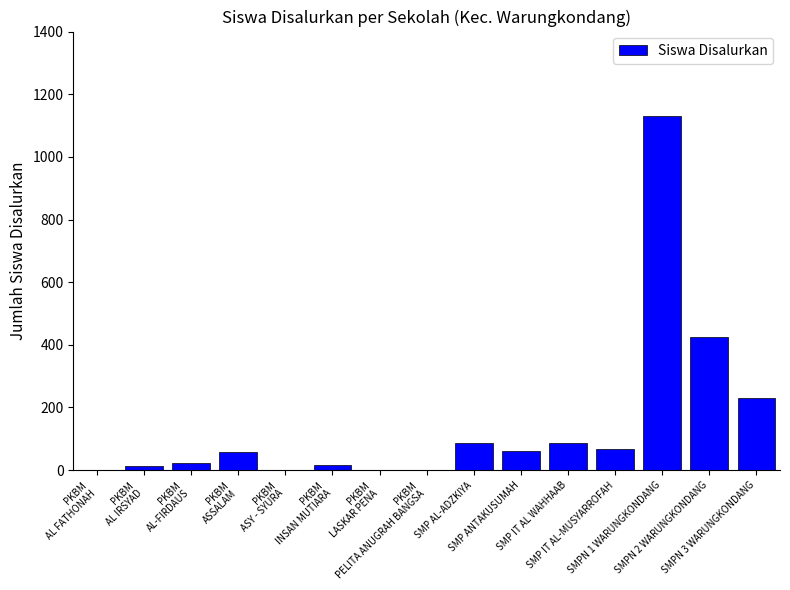

What is the maximum value shown in the chart?

1132